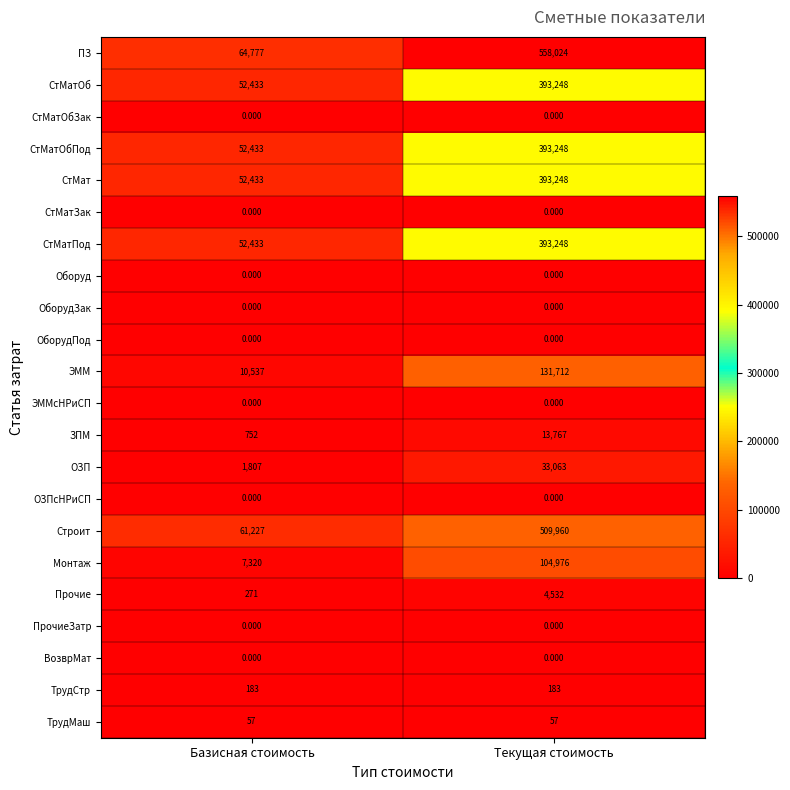

At which label is СтМатОбПод closest to 222840?

Базисная стоимость